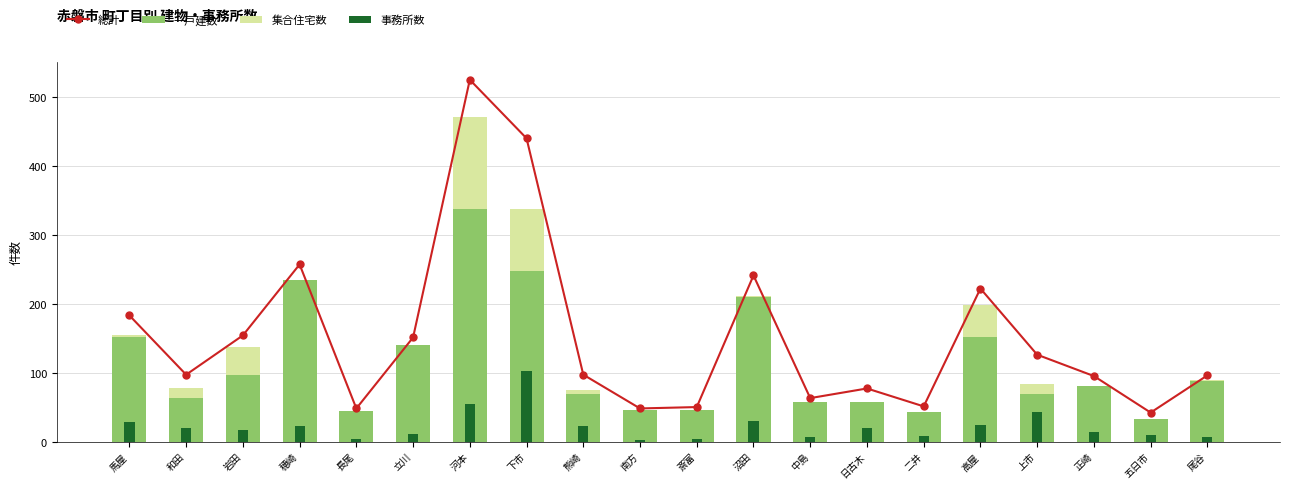

What is the value of the 事務所数 bar at the 13th from the left?

6